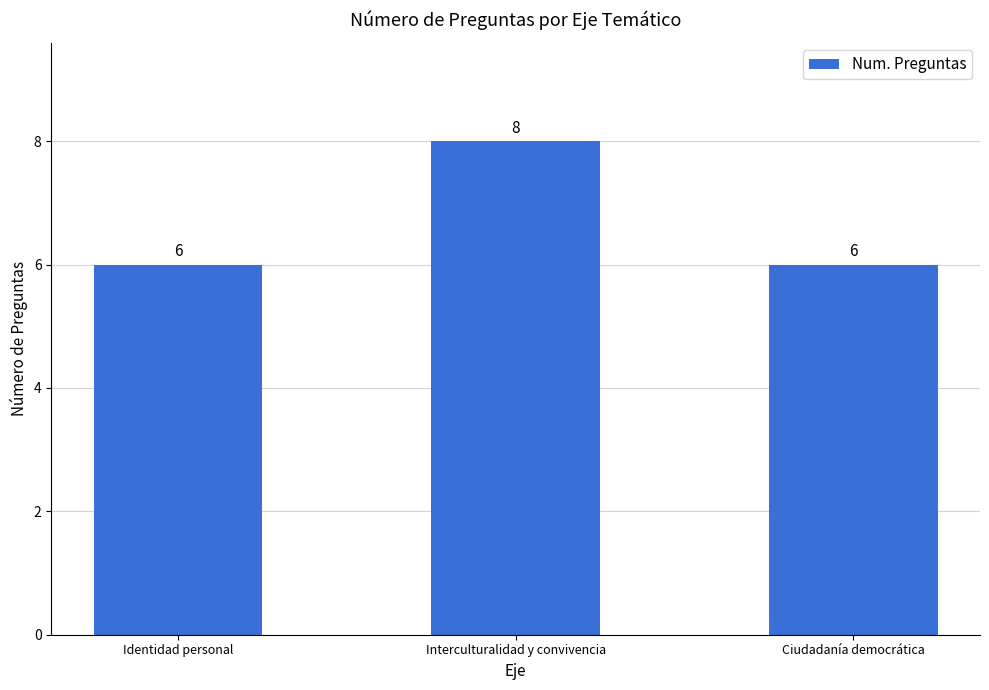

How many values are between 6 and 8?

3